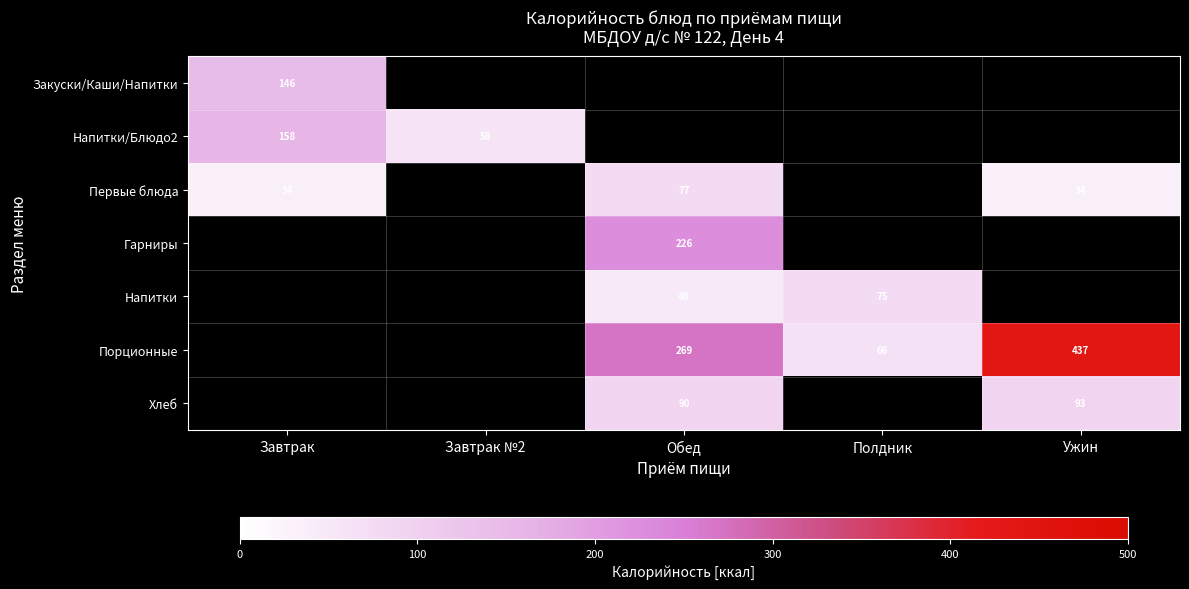

The value of Напитки at Полдник is 125. True or false?

False